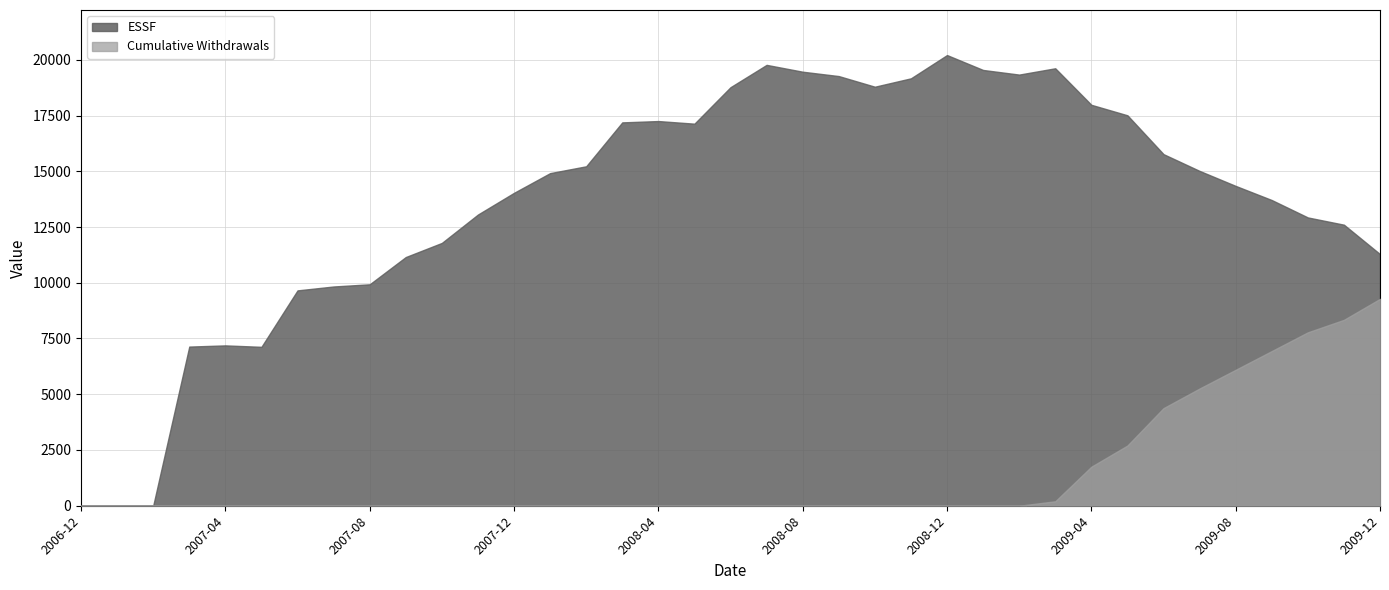

True or false: essf and cumulative_withdrawals intersect in this chart.

False